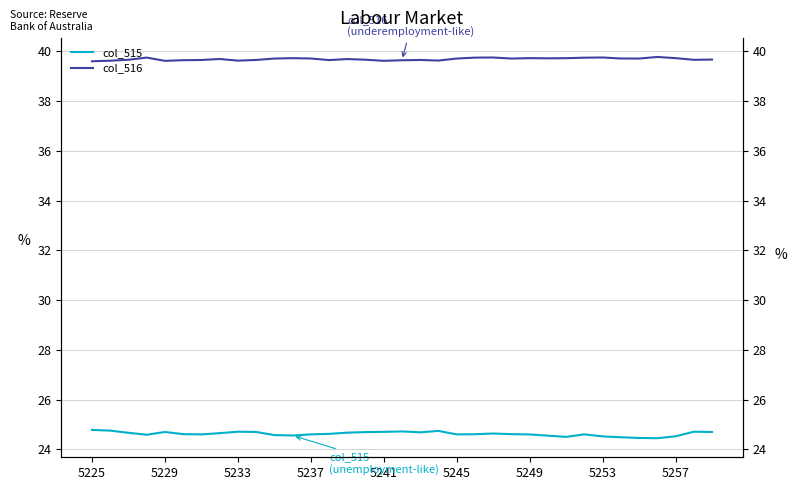

What is the value of the col_516 point at the 6th from the left?

39642